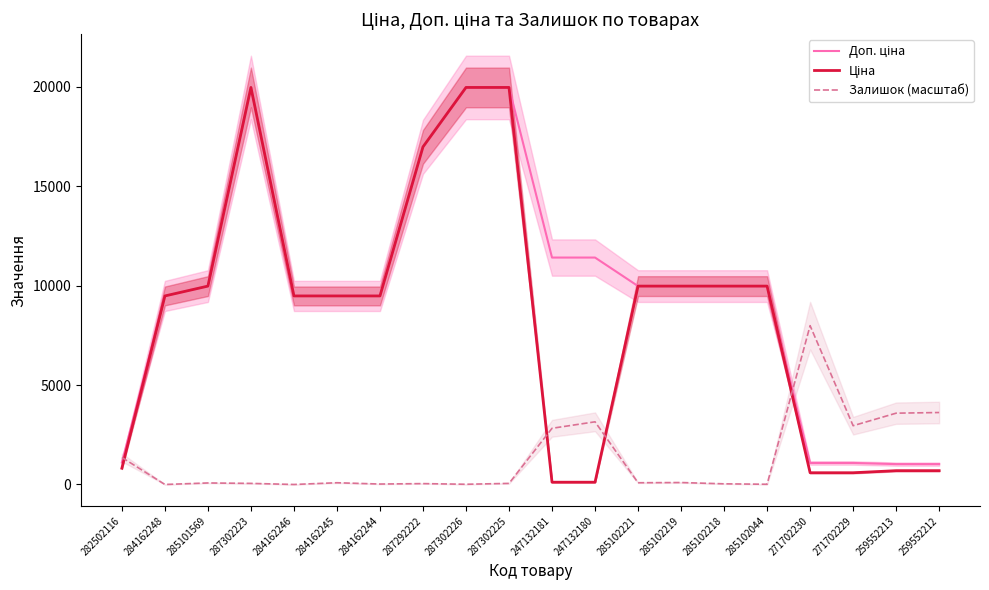

After their last crossing, which series has the higher values: Доп. ціна or Залишок (масштаб)?

Залишок (масштаб)